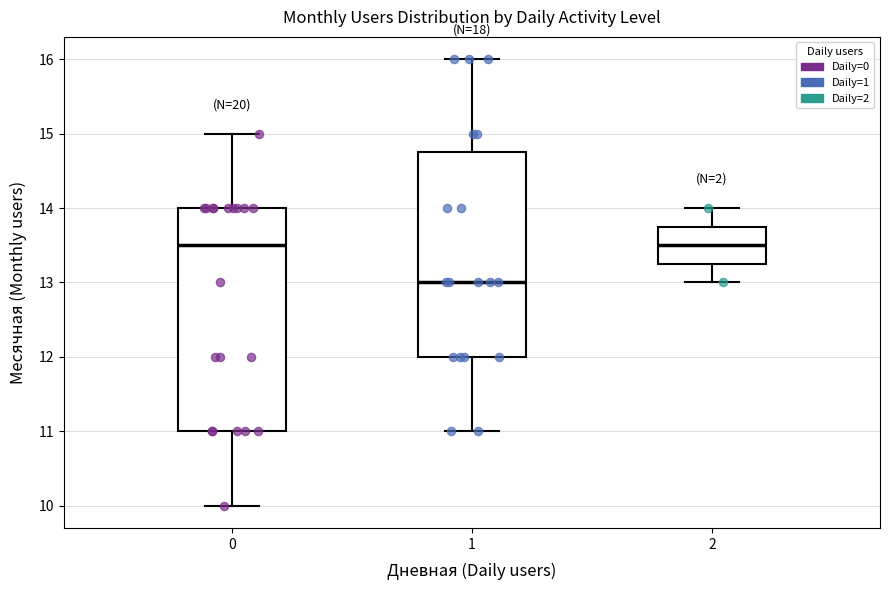

Comparing the boxes themselves (not the whiskers), which one is the tallest?

0